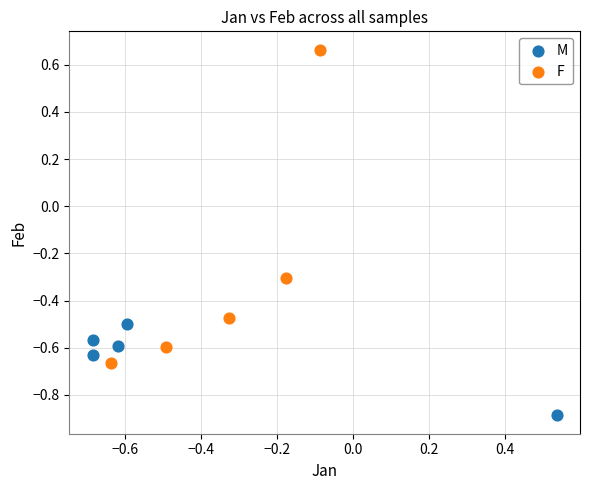

Which series has the widest spread of Y values?

F